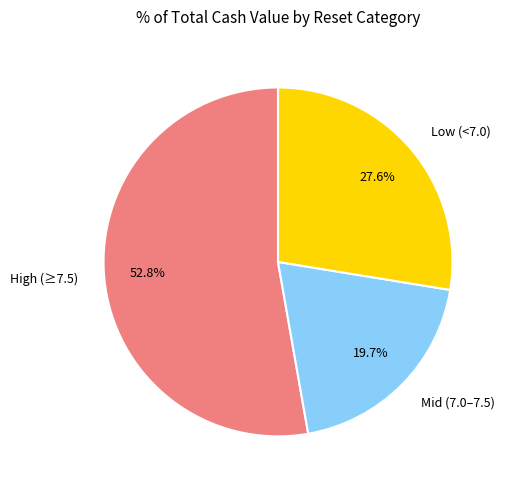

Combined, what portion of the pie is High (≥7.5) and Mid (7.0–7.5)?

72.4%